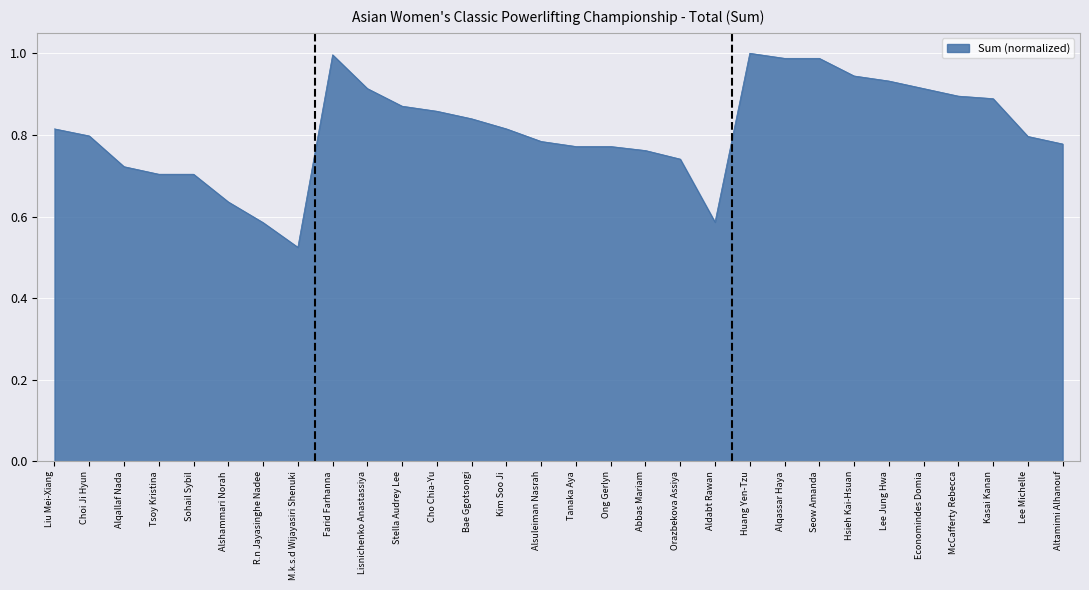

At which label is the value closest to 0?

M.k.s.d Wijayasiri Shenuki